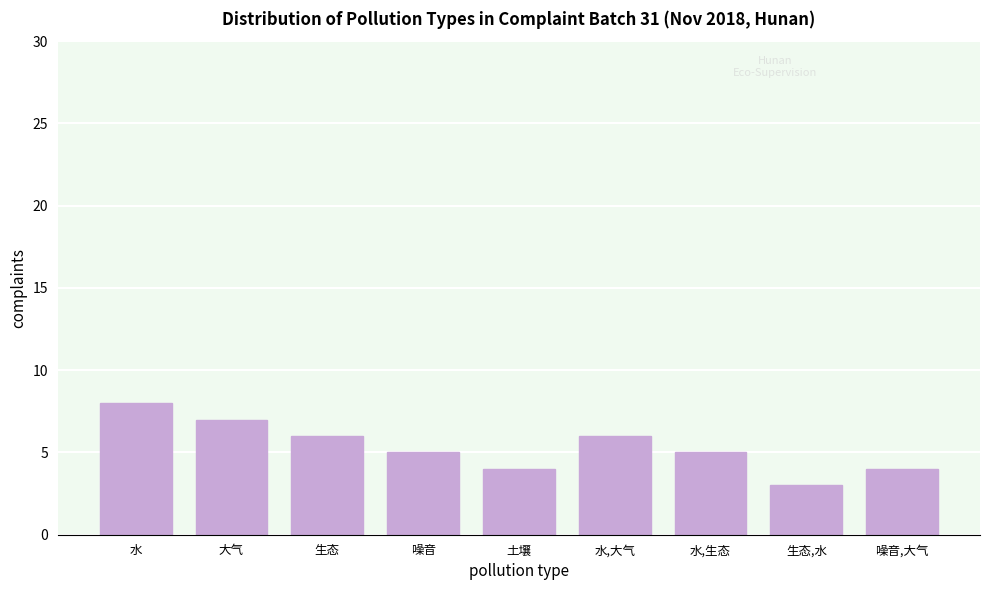

Reading right to left, transcribe all the data shown in this chart.

噪音,大气=4	生态,水=3	水,生态=5	水,大气=6	土壤=4	噪音=5	生态=6	大气=7	水=8